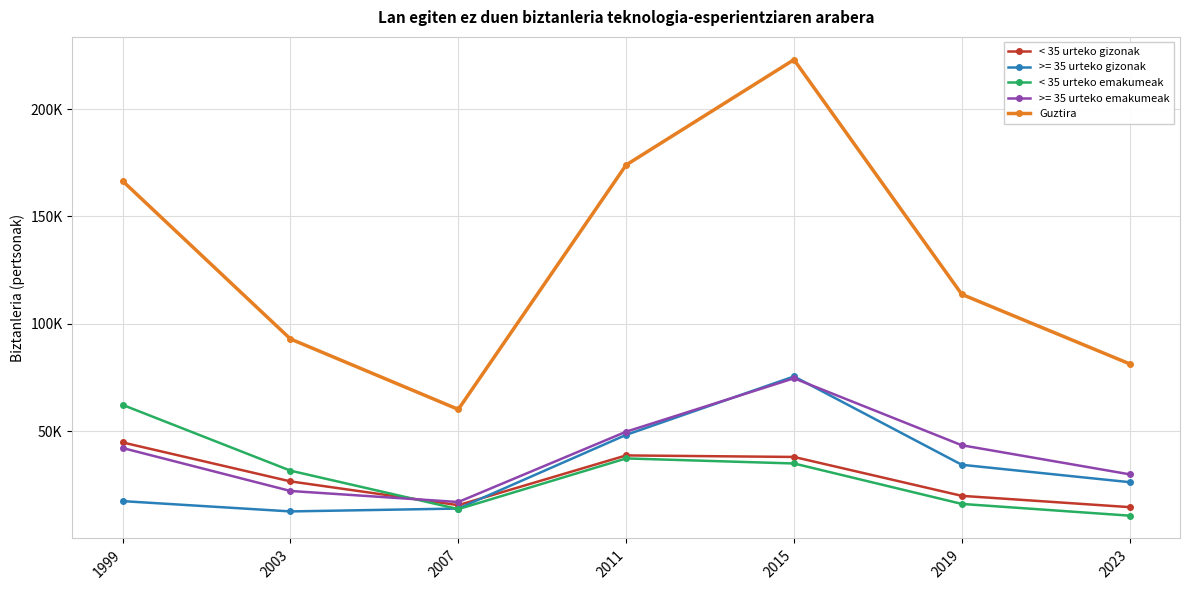

Does the chart have visible grid lines?

Yes